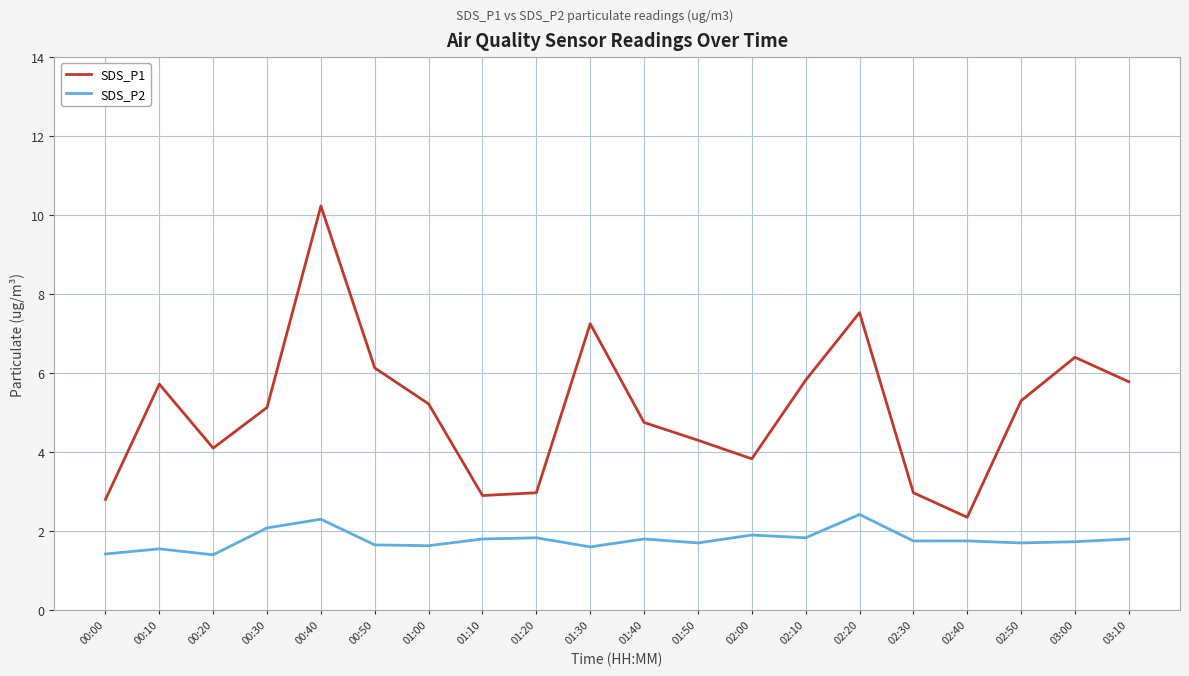

Is it true that SDS_P1 equals 2.4 at 02:40?

True